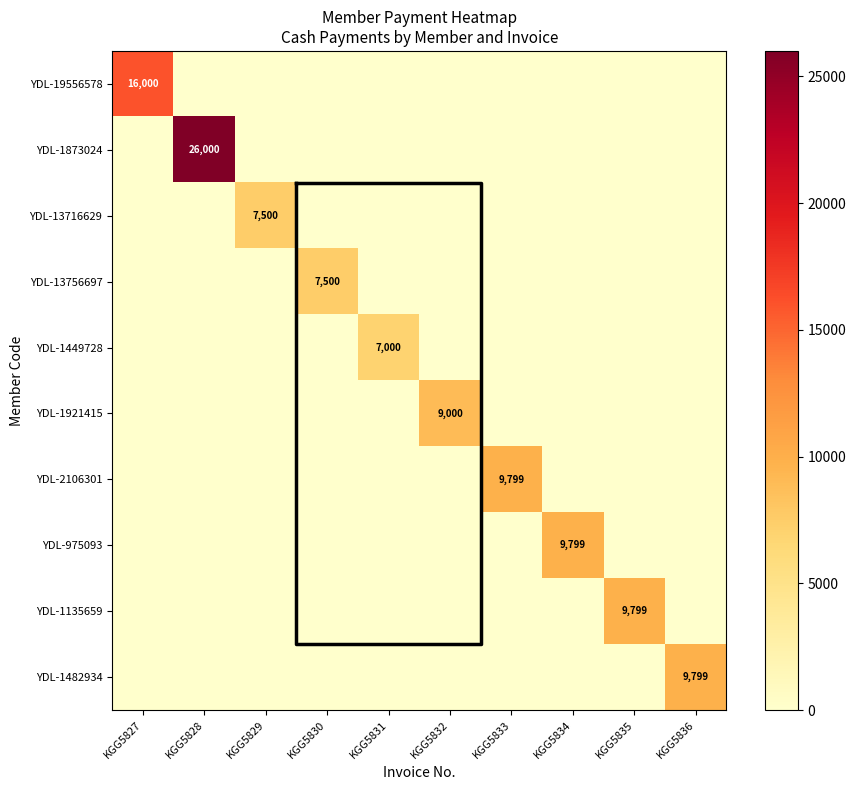

How many data points in YDL-13756697 are above 0?

1